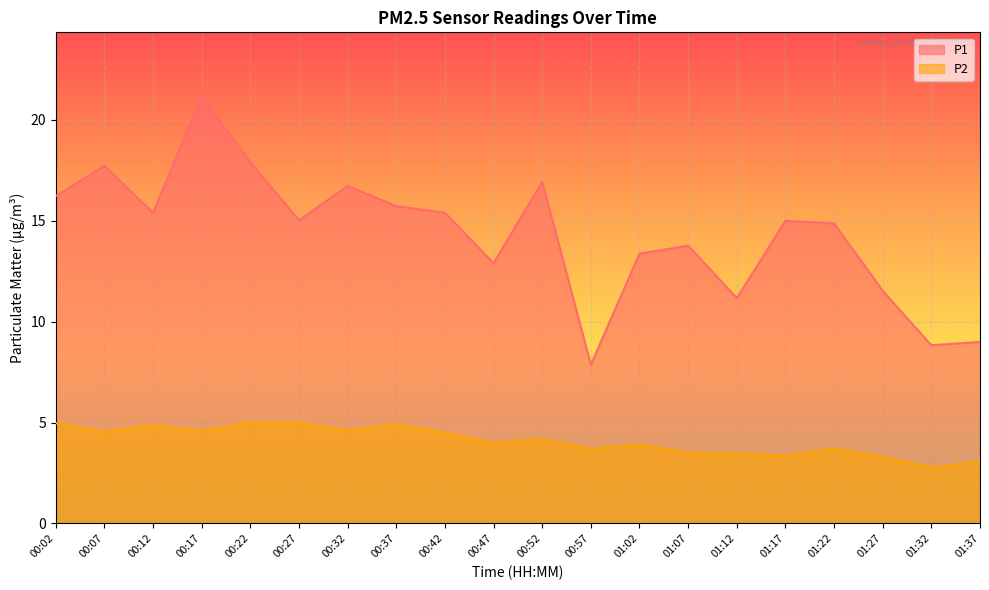

Reading right to left, list all the values displayed in this chart.

P1: 9.0	8.8	11.5	14.9	15.0	11.2	13.8	13.4	7.9	16.9	12.9	15.4	15.7	16.7	15.0	17.9	21.2	15.4	17.7	16.2
P2: 3.1	2.8	3.3	3.7	3.4	3.5	3.5	3.9	3.7	4.2	4.0	4.5	4.9	4.6	5.0	5.0	4.6	4.9	4.5	5.0